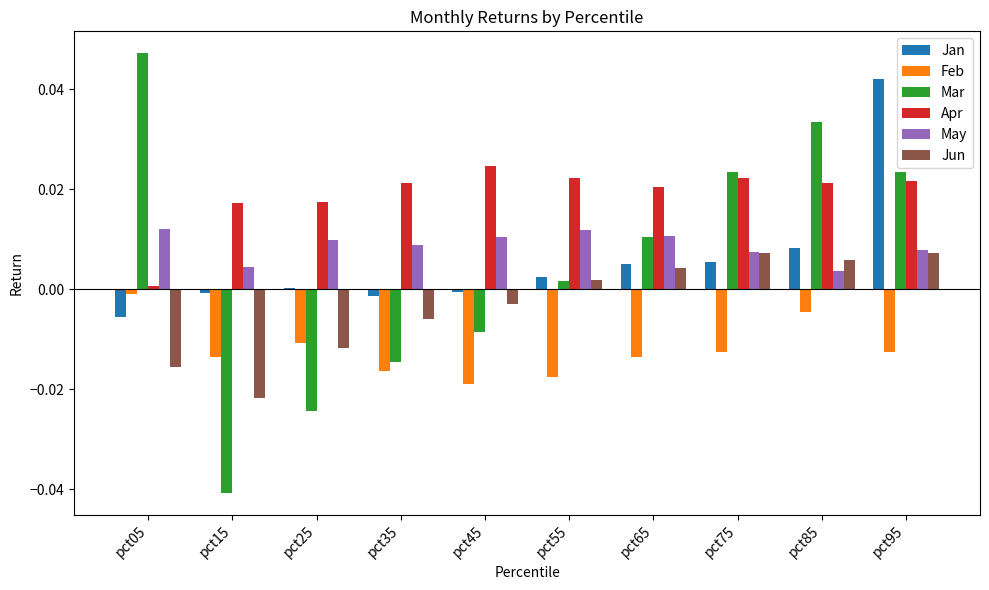

Is it true that Mar equals 0.0 at pct55?

True